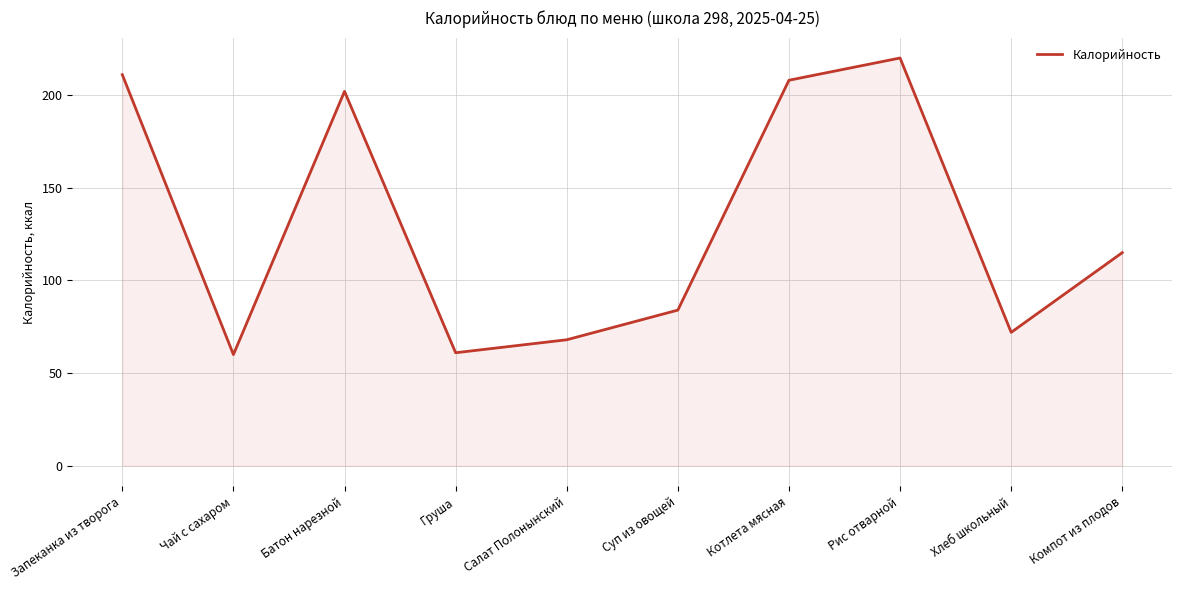

Where does the data first go above 115?

Запеканка из творога